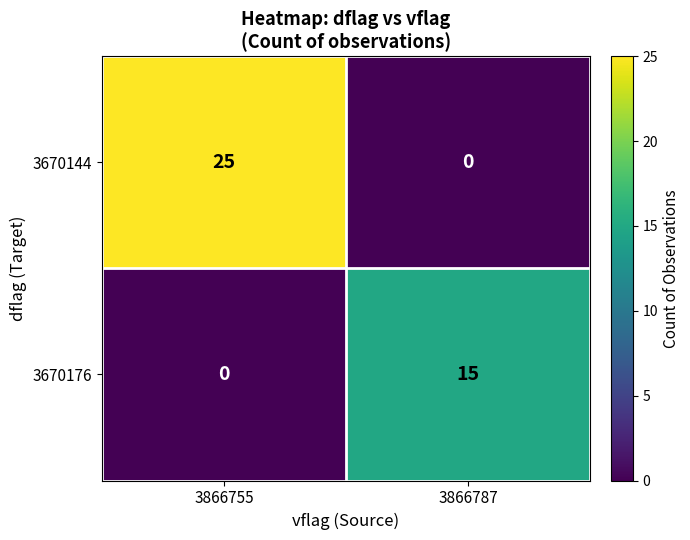

What is the sum of the 3670176 values at 3866787 and 3866755?

15